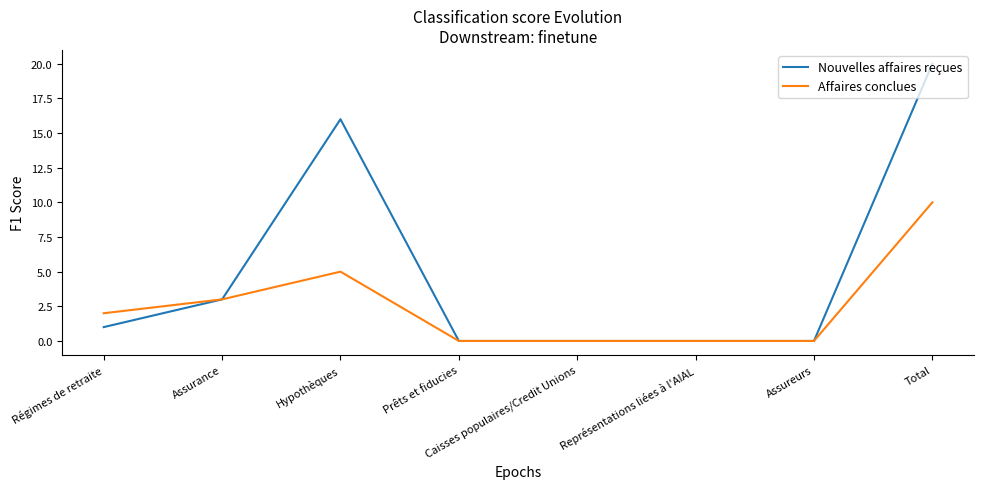

The value of Nouvelles affaires reçues at Caisses populaires/Credit Unions is -12. True or false?

False